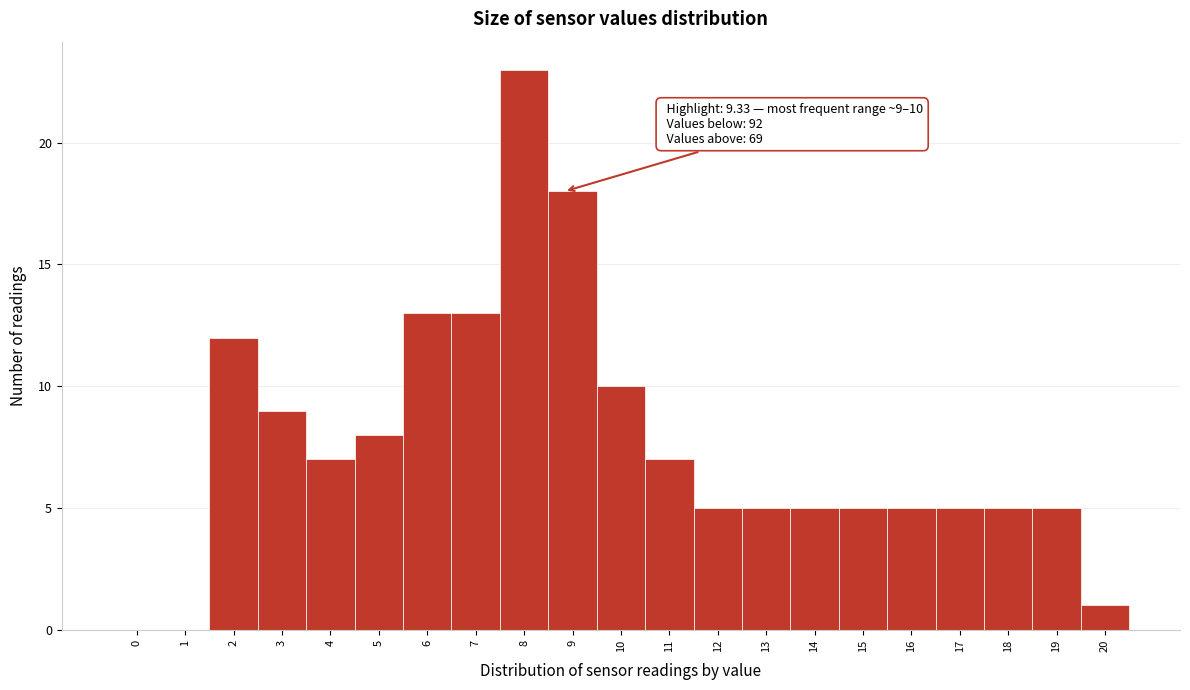

Reading left to right, extract all data points from this chart.

0=0	1=0	2=12	3=9	4=7	5=8	6=13	7=13	8=23	9=18	10=10	11=7	12=5	13=5	14=5	15=5	16=5	17=5	18=5	19=5	20=1